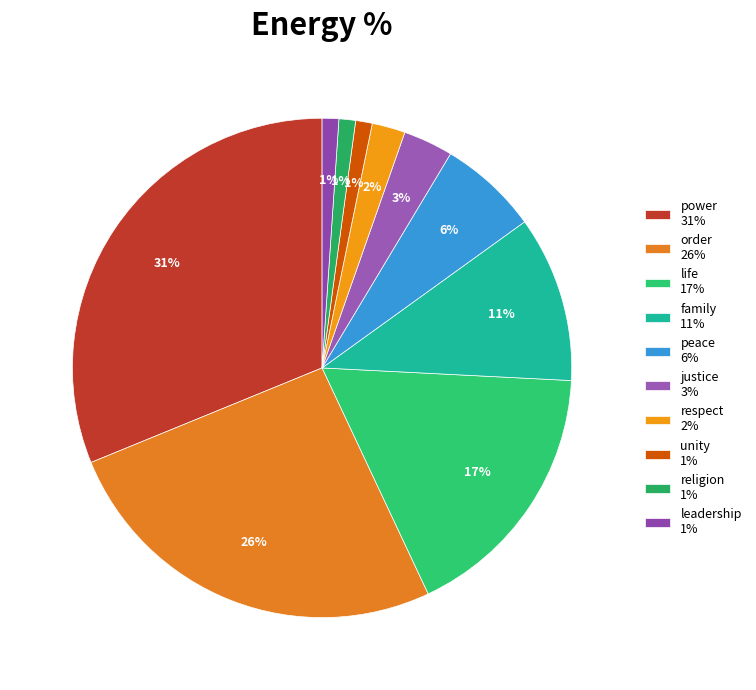

Count the number of slices in the pie.

10